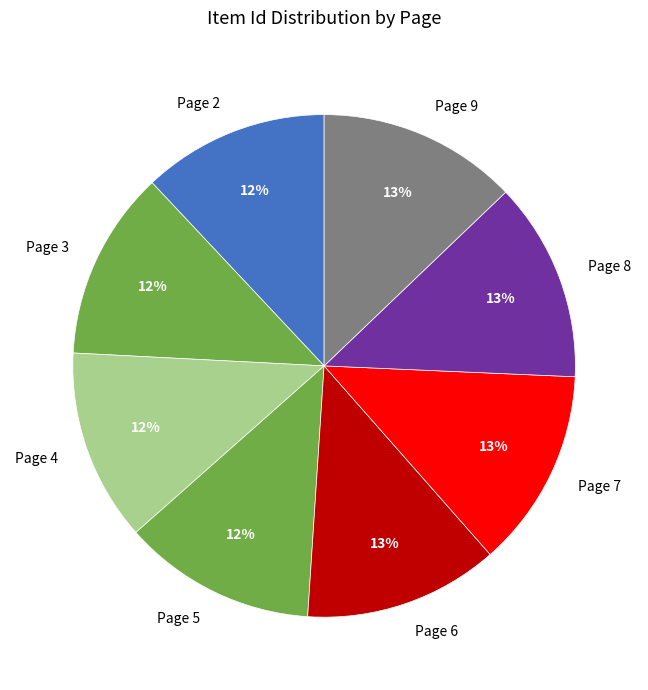

What percentage is the Page 5 slice, to the nearest percent?

12%